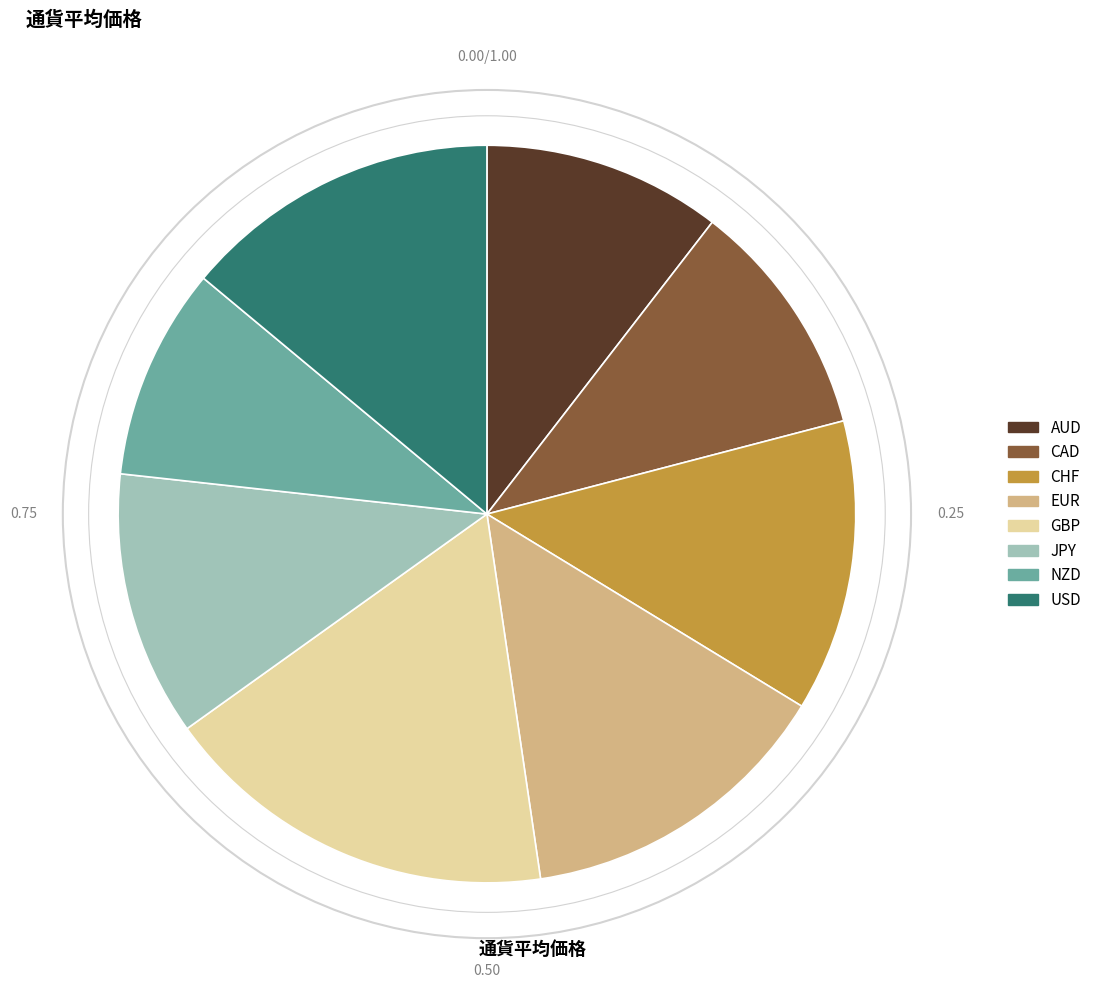

What is the smallest slice in the pie chart?

NZD